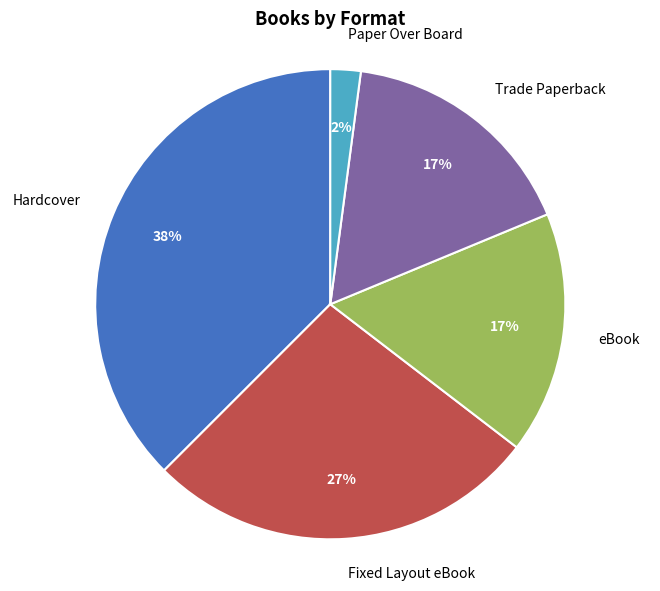

True or false: eBook accounts for 25% of the total.

False